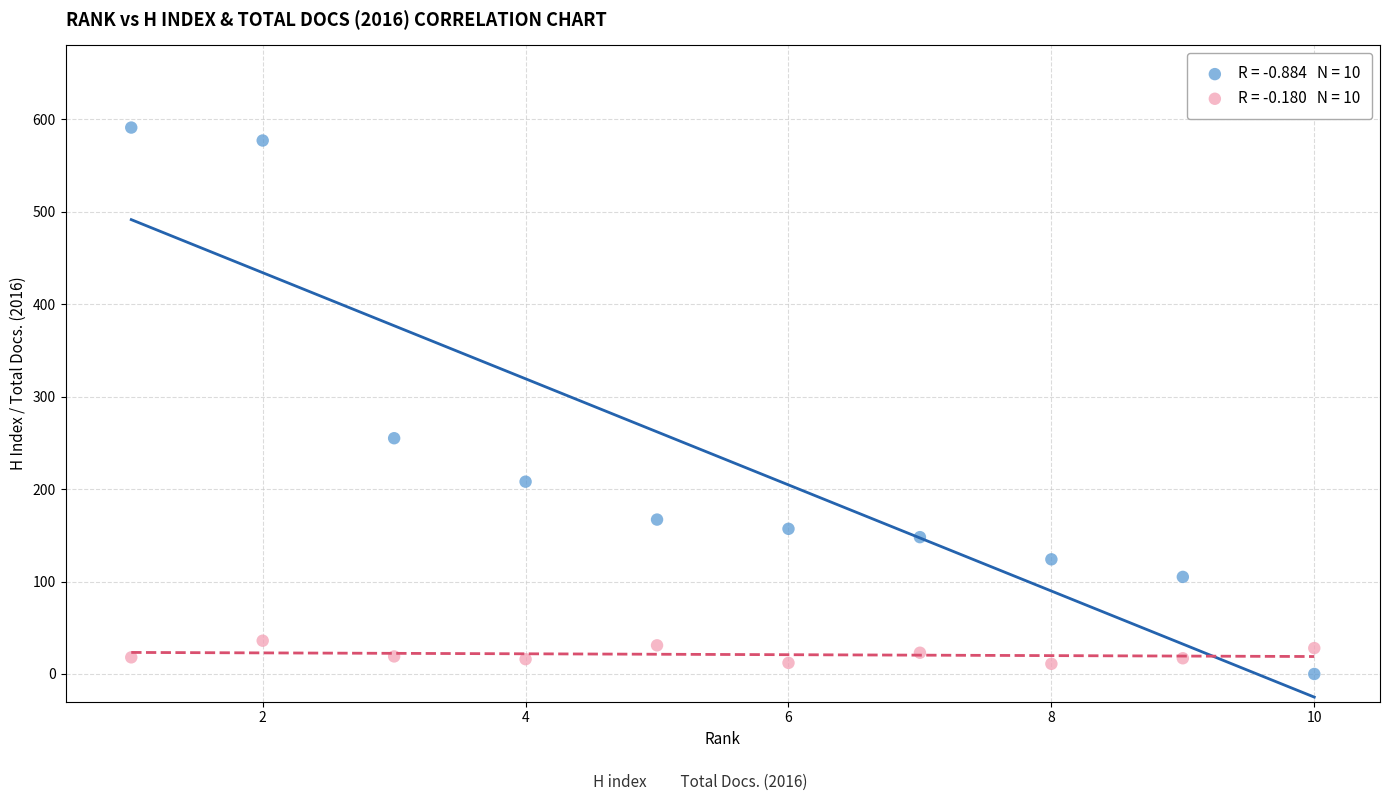

Across all series, what Y value is closest to 295?

255